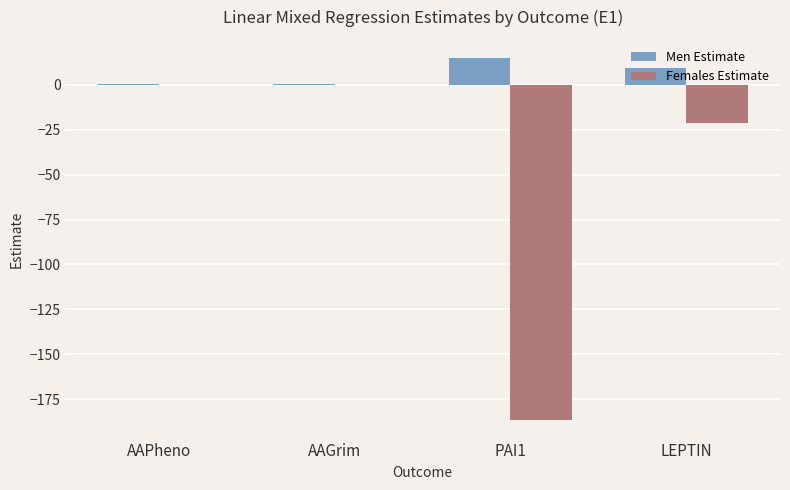

What is the greatest value displayed?

14.9